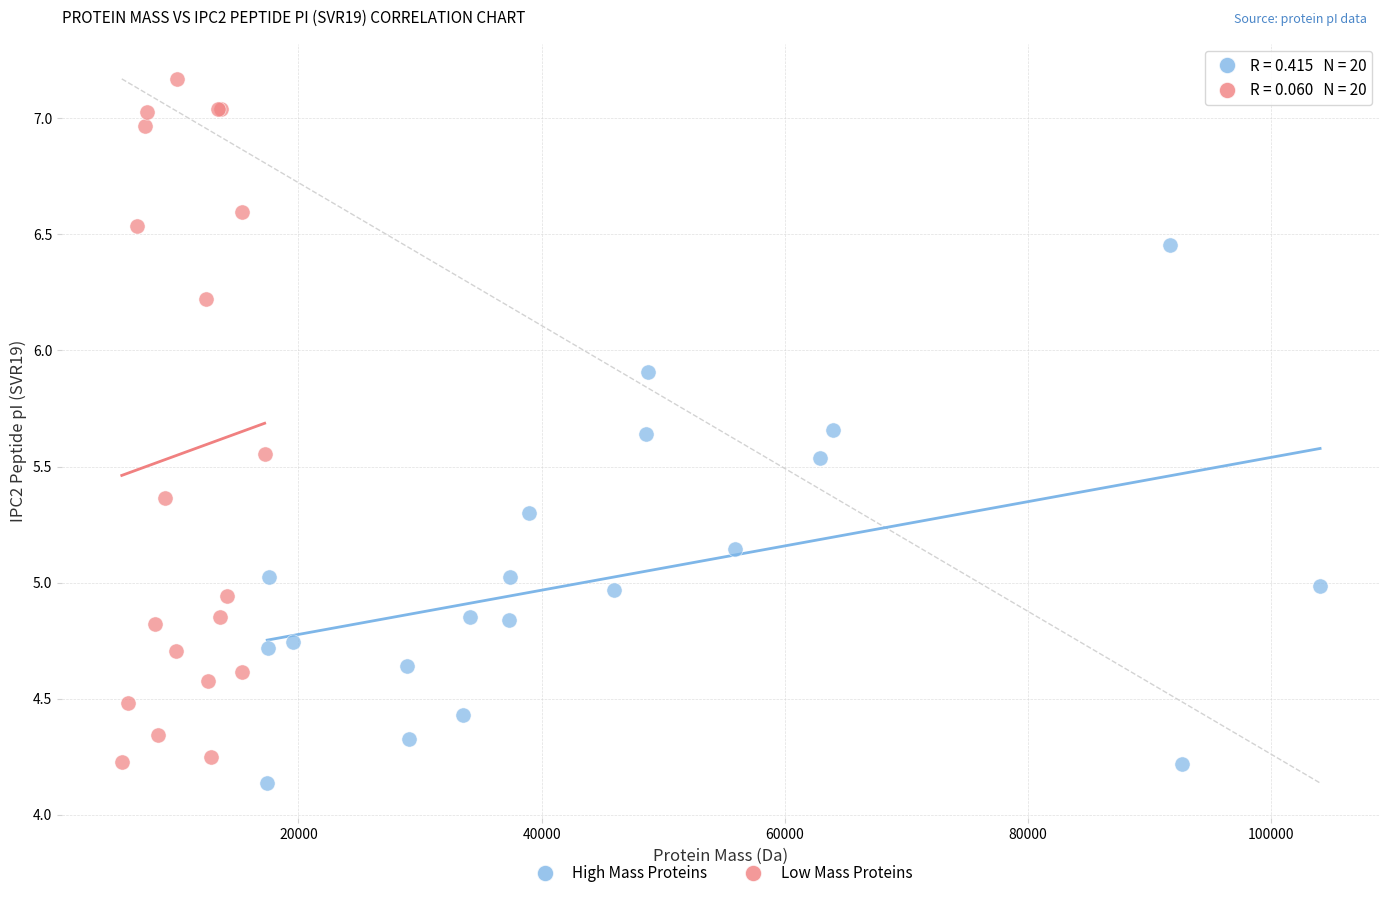

Which series contains the lowest Y value?

High Mass Proteins